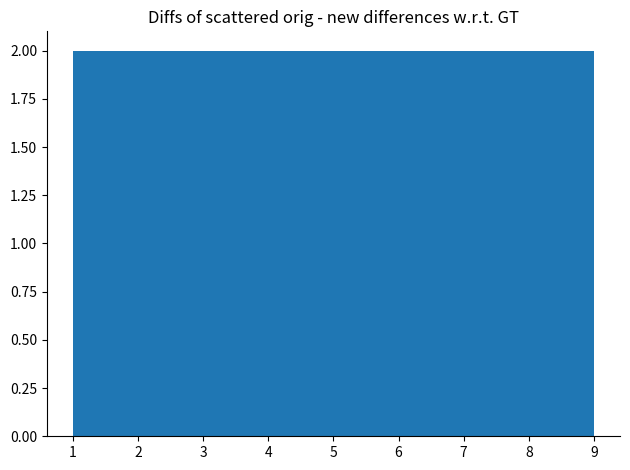

Reading left to right, transcribe this chart: for each bar, give the range it covers on the x-axis and its height. Neither the bar edges nor the heights are printed on the chart, so give them approximately, as read against the axes.

1.0 to 1.9: 2
1.9 to 2.8: 2
2.8 to 3.7: 2
3.7 to 4.6: 2
4.6 to 5.4: 2
5.4 to 6.3: 2
6.3 to 7.2: 2
7.2 to 8.1: 2
8.1 to 9.0: 2